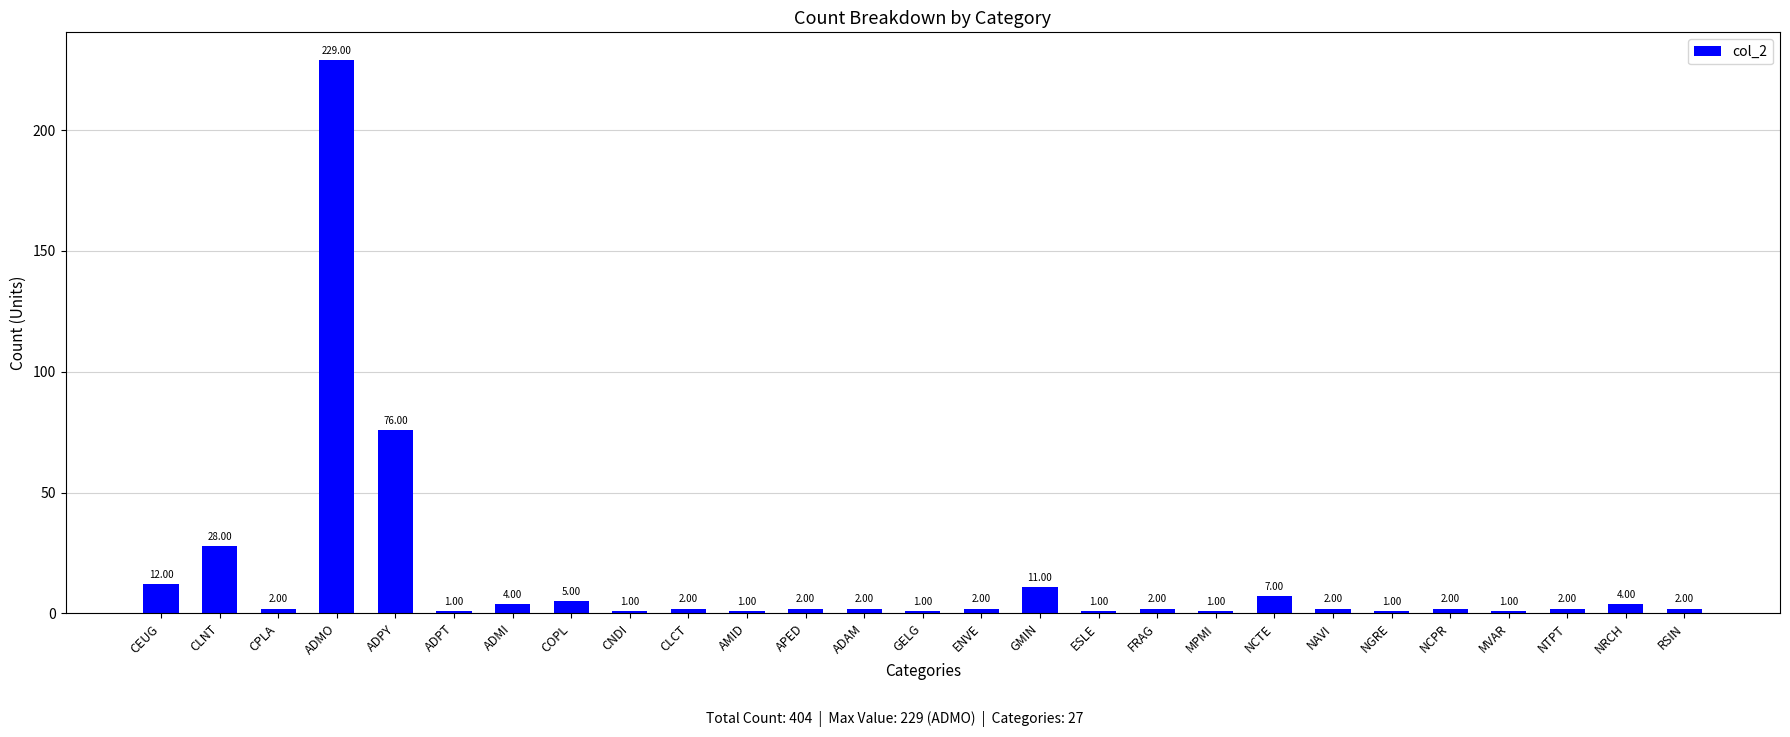

At which category does the chart reach its peak across all series?

ADMO